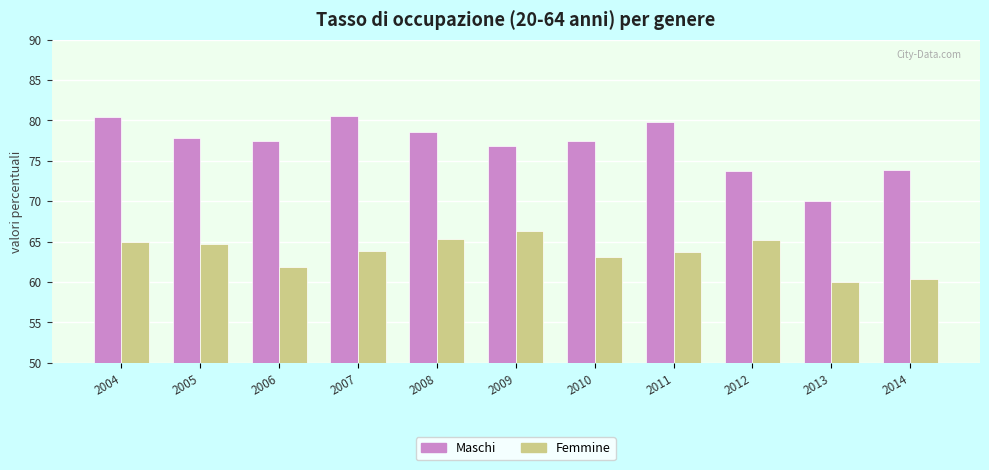

Count the number of data series in this chart.

2